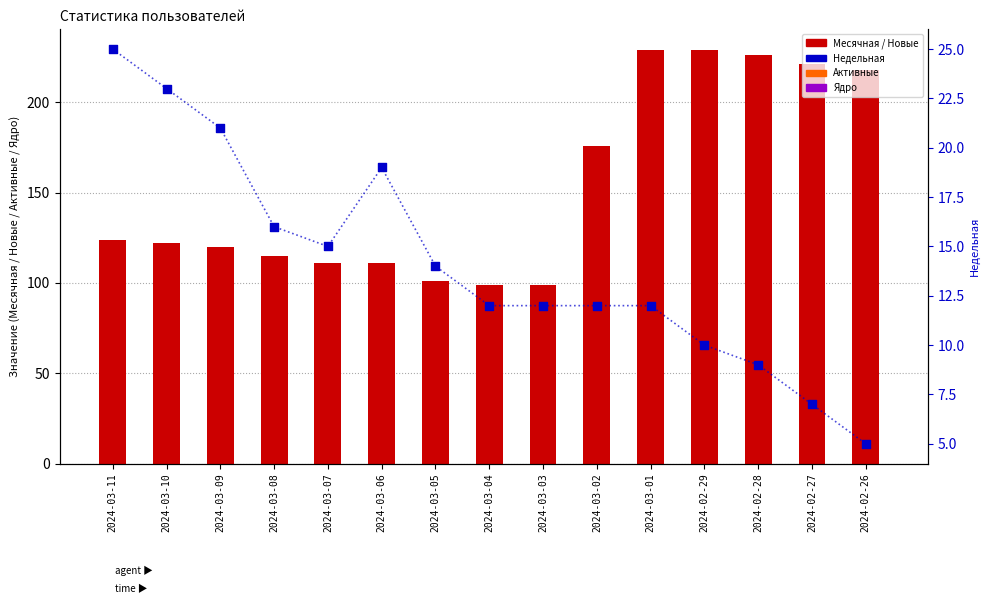

At which category is the sum across all series the highest?

2024-03-01